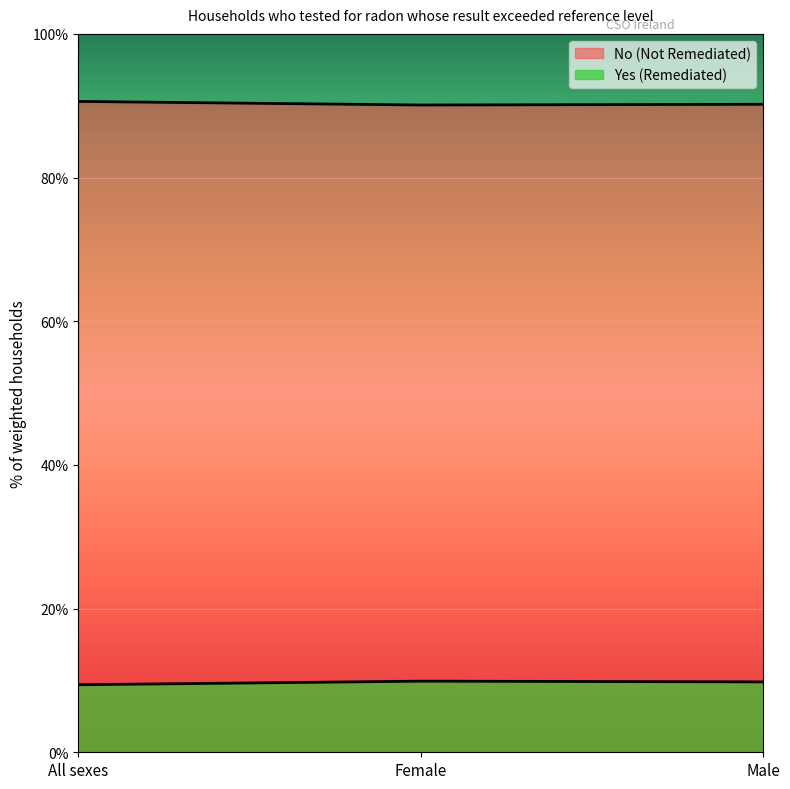

The value of No (Not Remediated) at All sexes is 9.4. True or false?

True